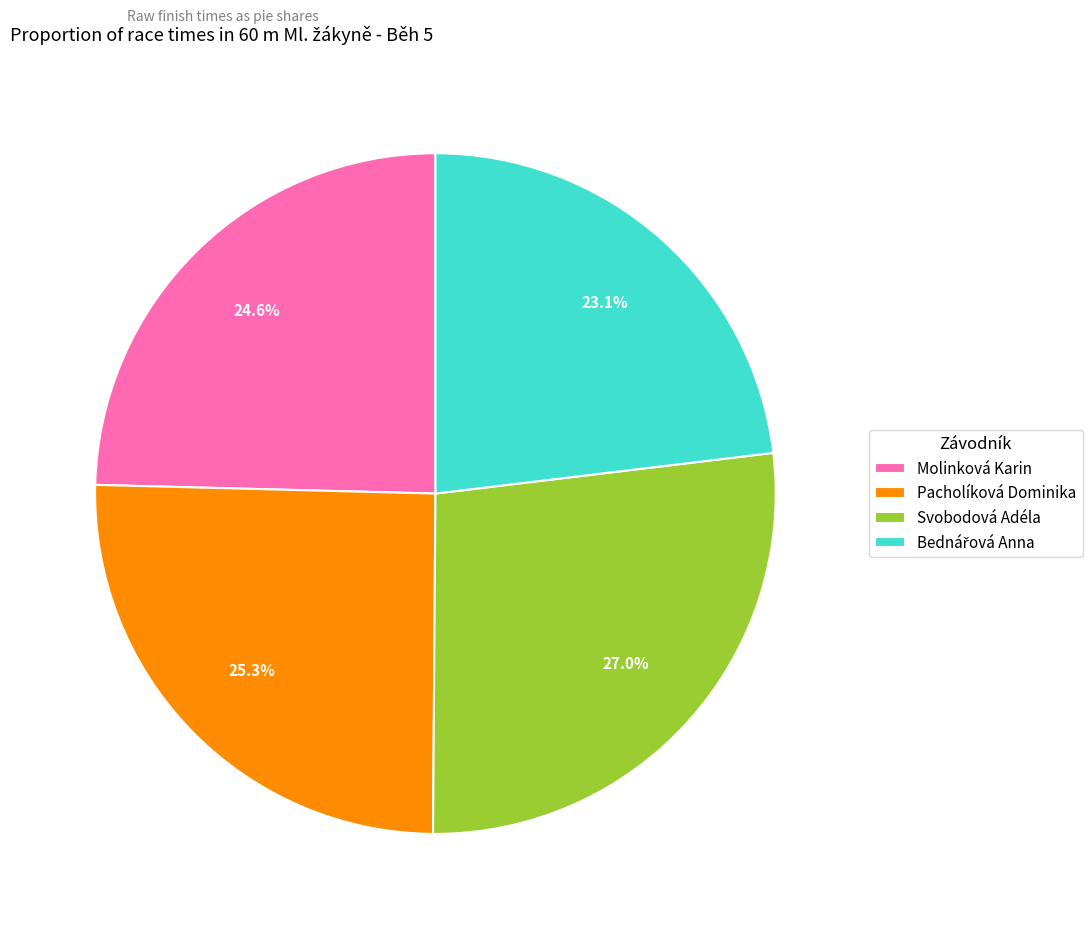

Which category has the biggest portion of the pie?

Svobodová Adéla